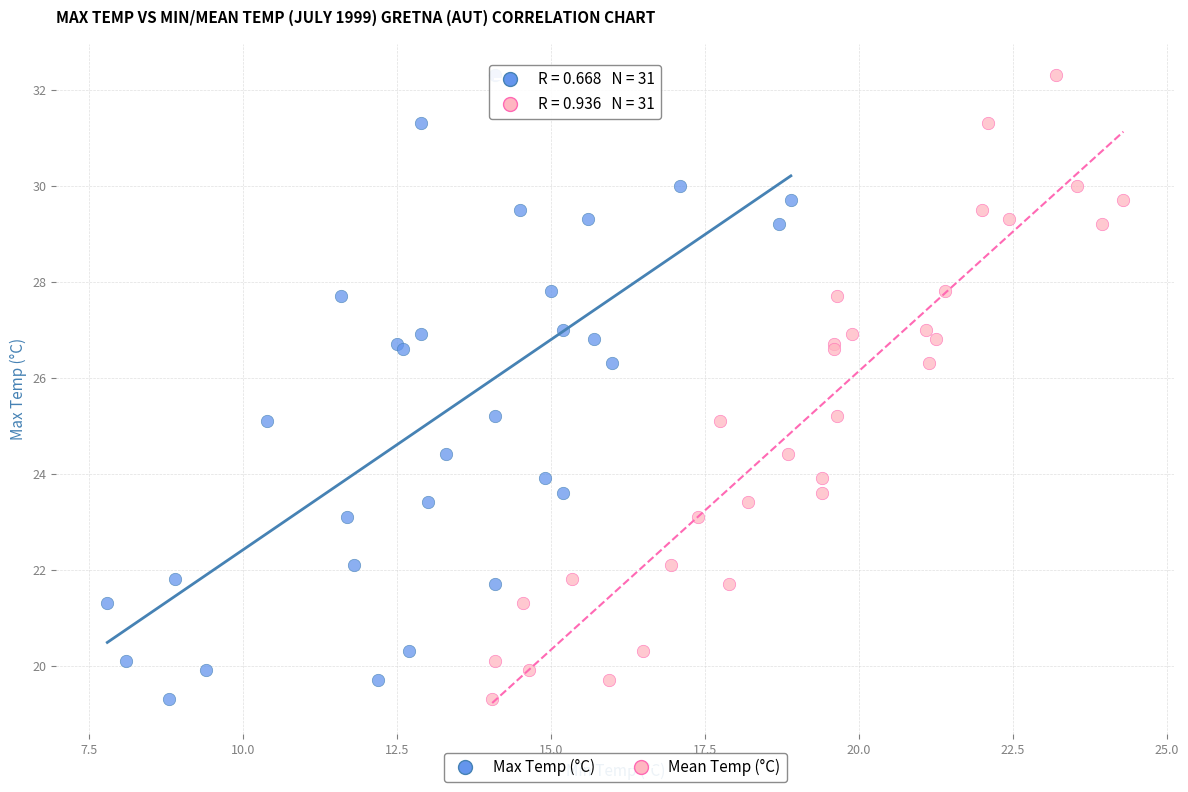

What are all the series names shown in the legend?

Max Temp (°C), Mean Temp (°C)